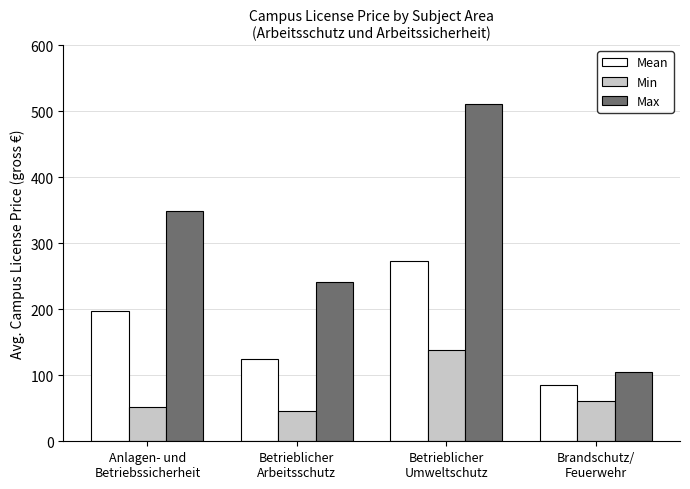

At how many categories does at least one series exceed 132?

3